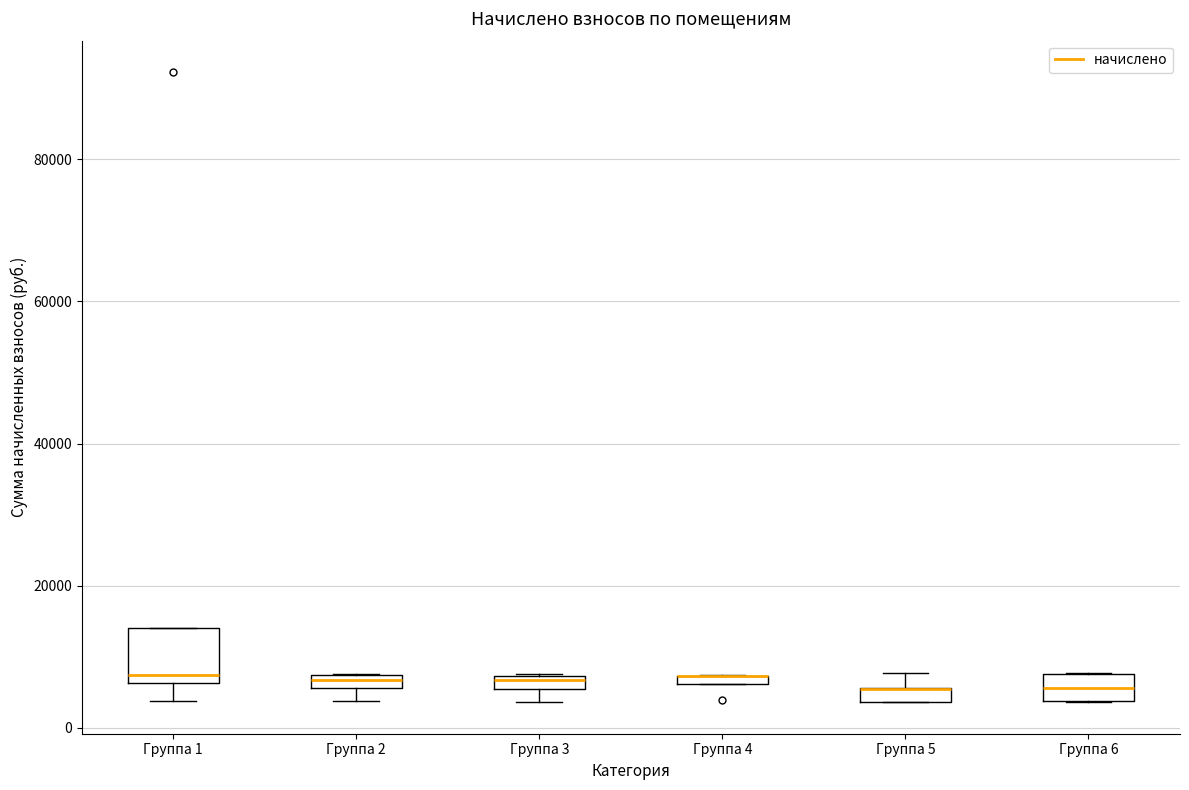

Which box is the tallest, from its lower edge to its upper edge?

Группа 1